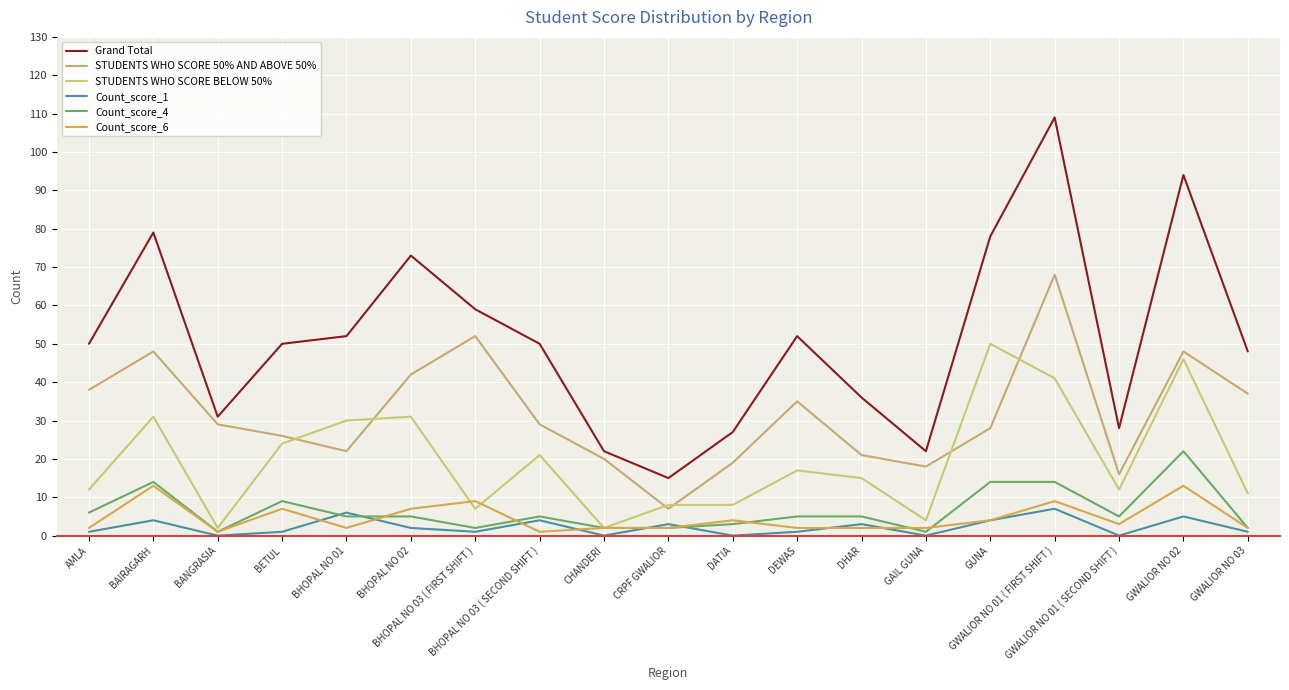

How many lines are shown in the chart?

6